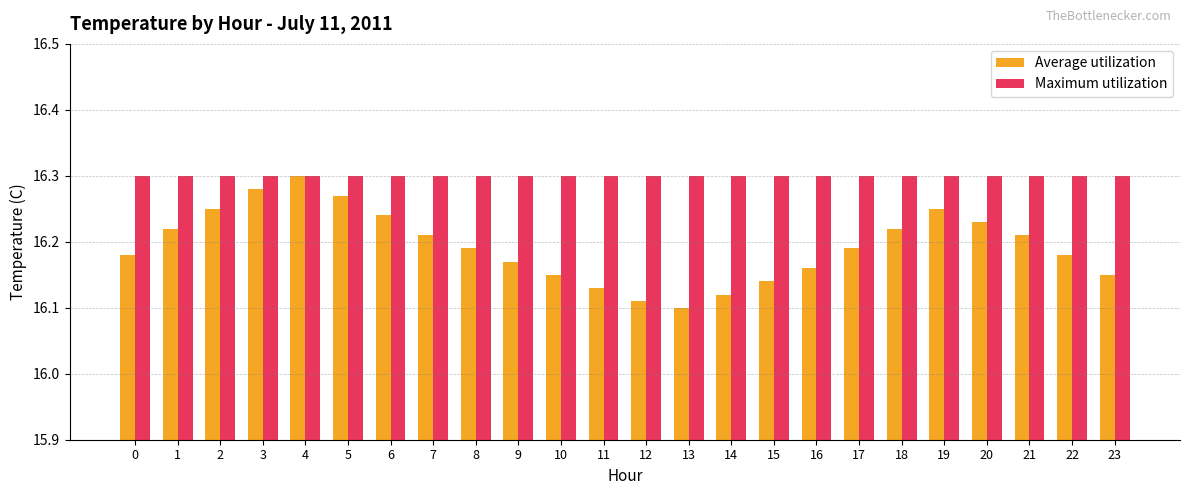

True or false: Average utilization has a value of 11.1 at 2.

False